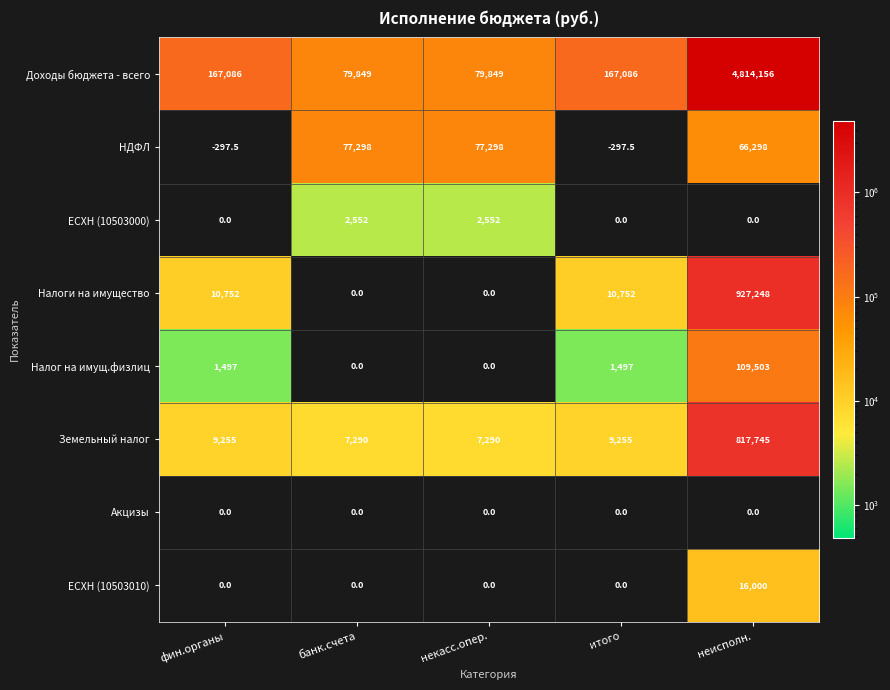

What is the lowest value of the Земельный налог series?

7290.0